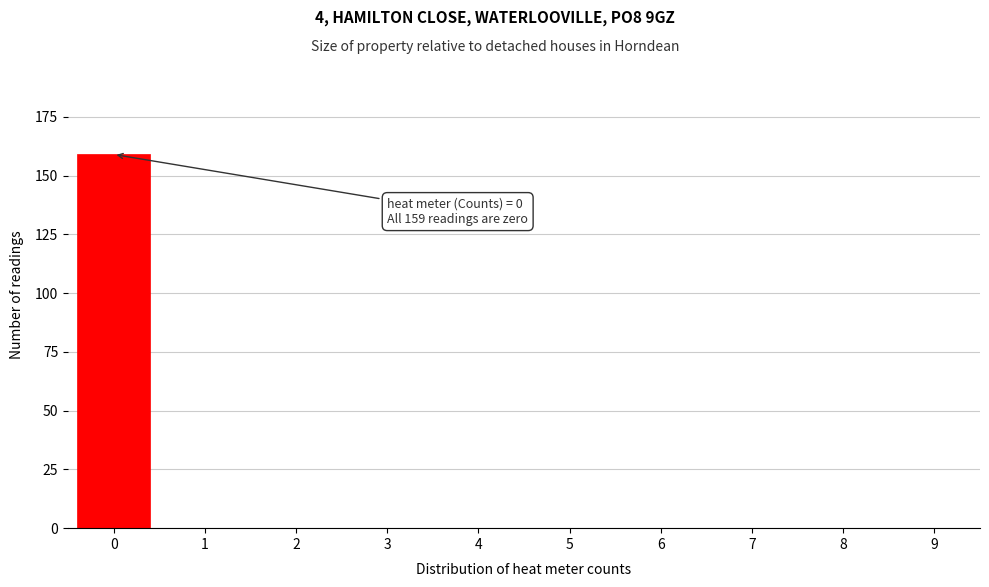

Reading left to right, transcribe all the data shown in this chart.

0=159	1=0	2=0	3=0	4=0	5=0	6=0	7=0	8=0	9=0